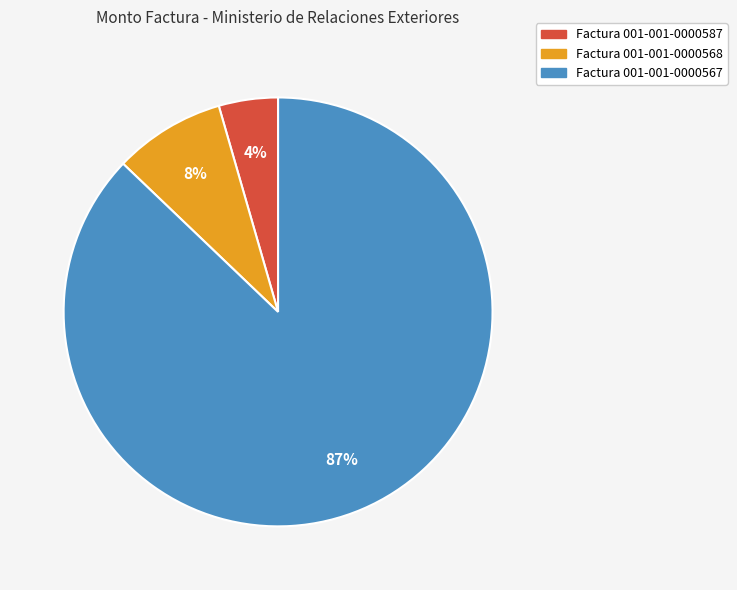

Which category has the biggest portion of the pie?

Factura 001-001-0000567